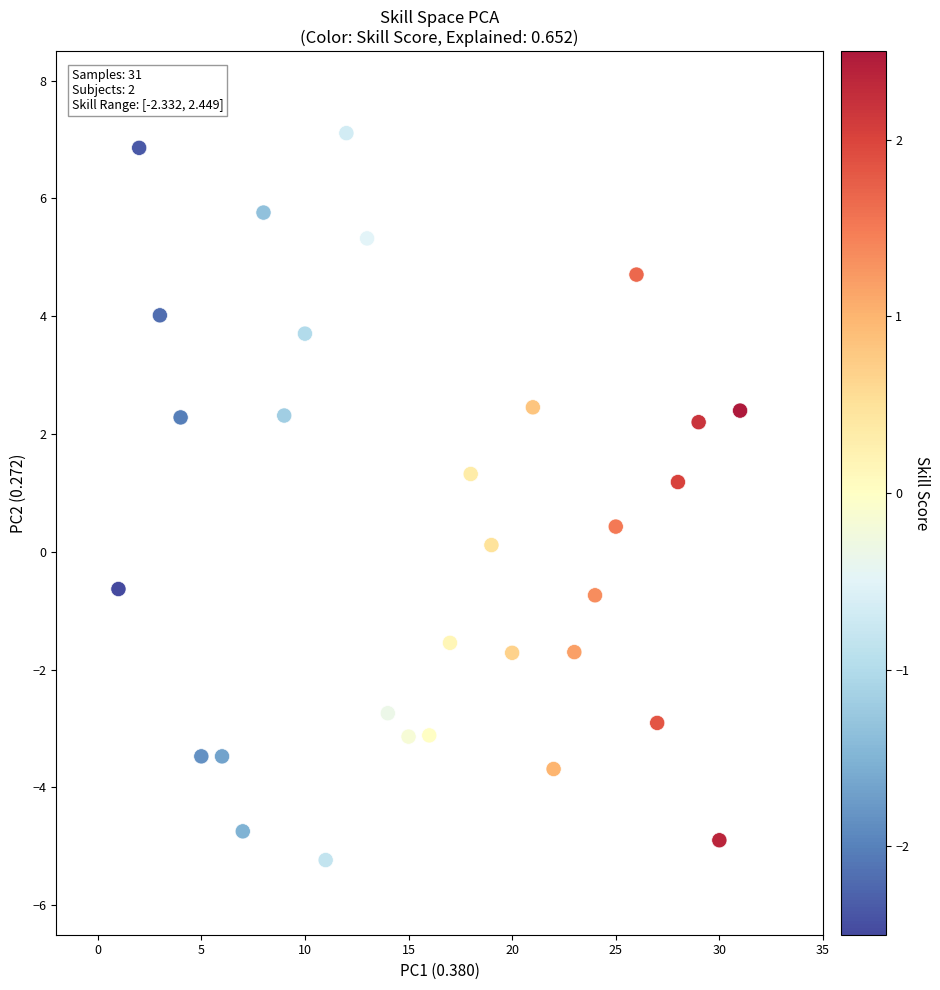

What is the range of X values (max minus min)?

30.0